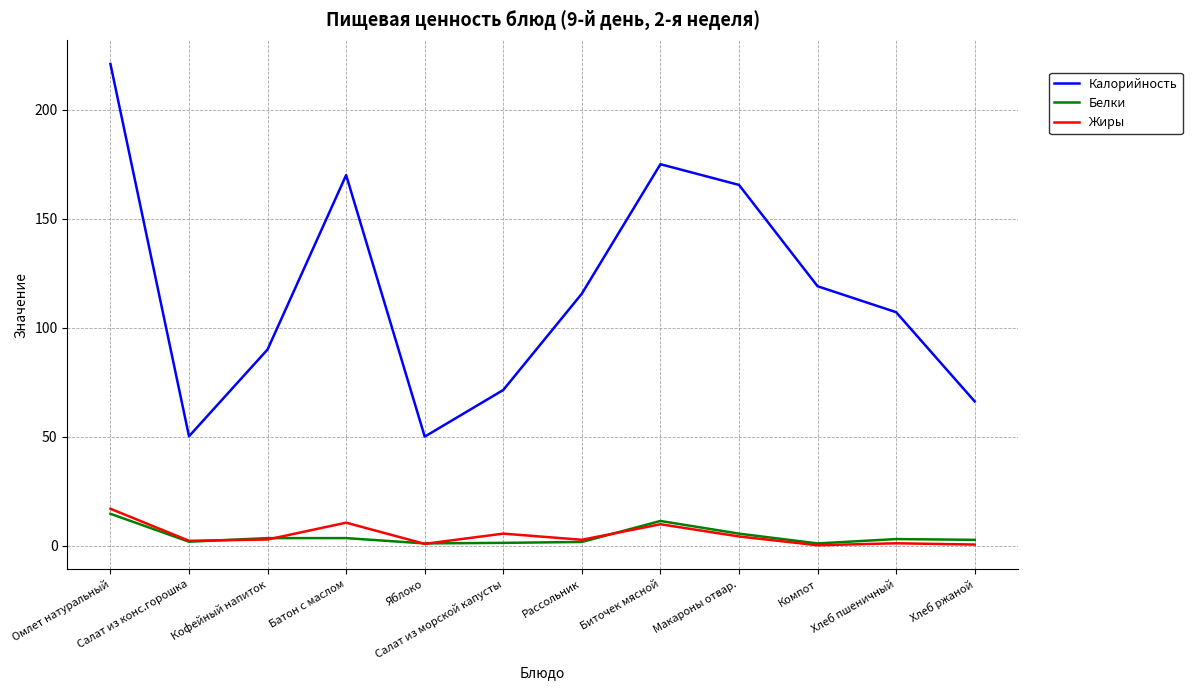

What are all the series names shown in the legend?

Калорийность, Белки, Жиры